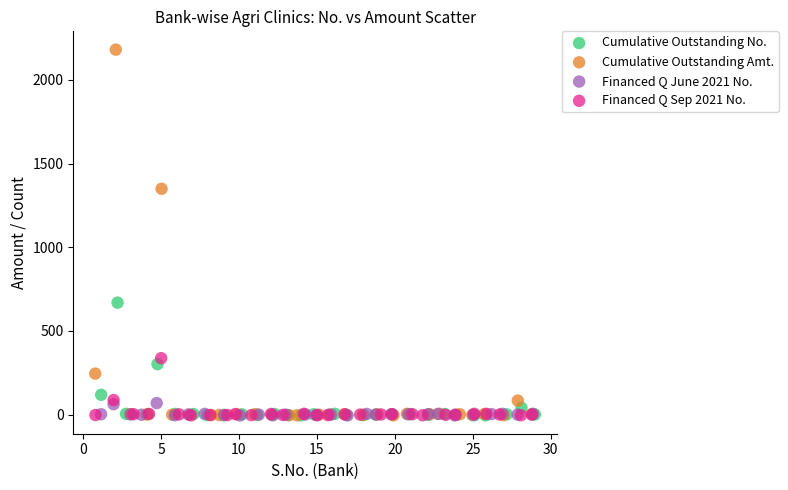

Which series reaches the maximum Y coordinate?

Cumulative Outstanding Amt.